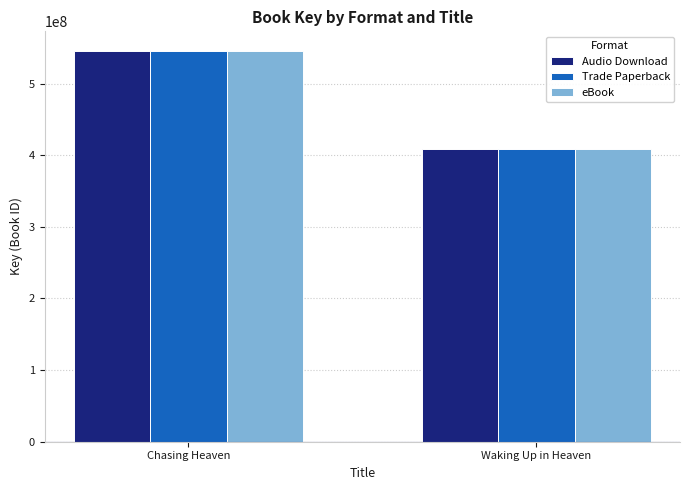

What are all the series names shown in the legend?

Audio Download, Trade Paperback, eBook